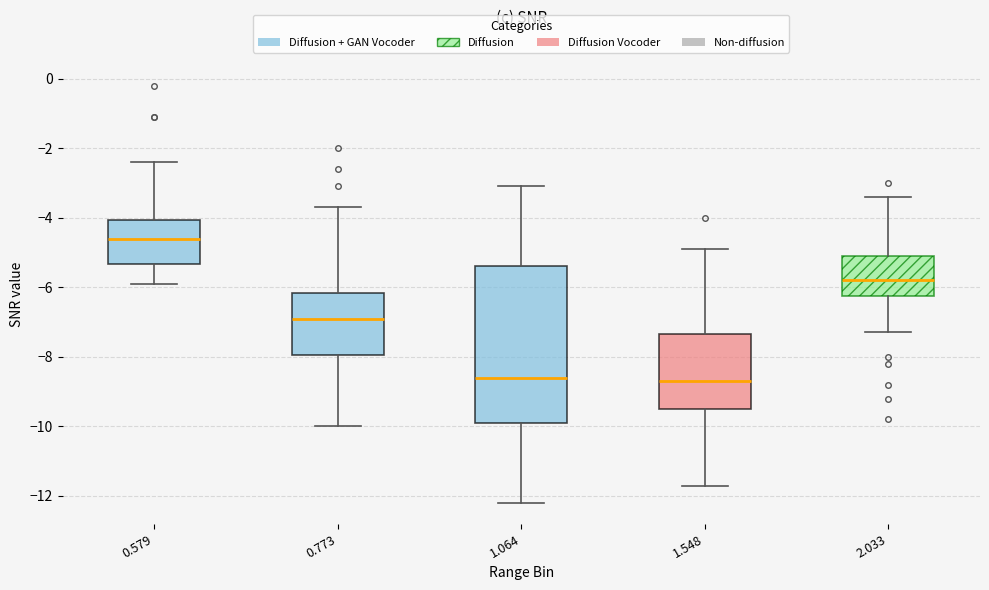

Reading left to right, read every box against the y-axis: the position of its median line, the range the box covers, and the ends of its whiskers. The values are not printed on the chart, so give them approximately, as read against the axis.

0.579: median -4.6, box -5.4 to -4.0, whiskers -5.8 to -2.4
0.773: median -6.8, box -8.0 to -6.2, whiskers -10.0 to -3.6
1.064: median -8.6, box -9.8 to -5.4, whiskers -12.2 to -3.0
1.548: median -8.6, box -9.4 to -7.4, whiskers -11.6 to -4.8
2.033: median -5.8, box -6.2 to -5.0, whiskers -7.2 to -3.4